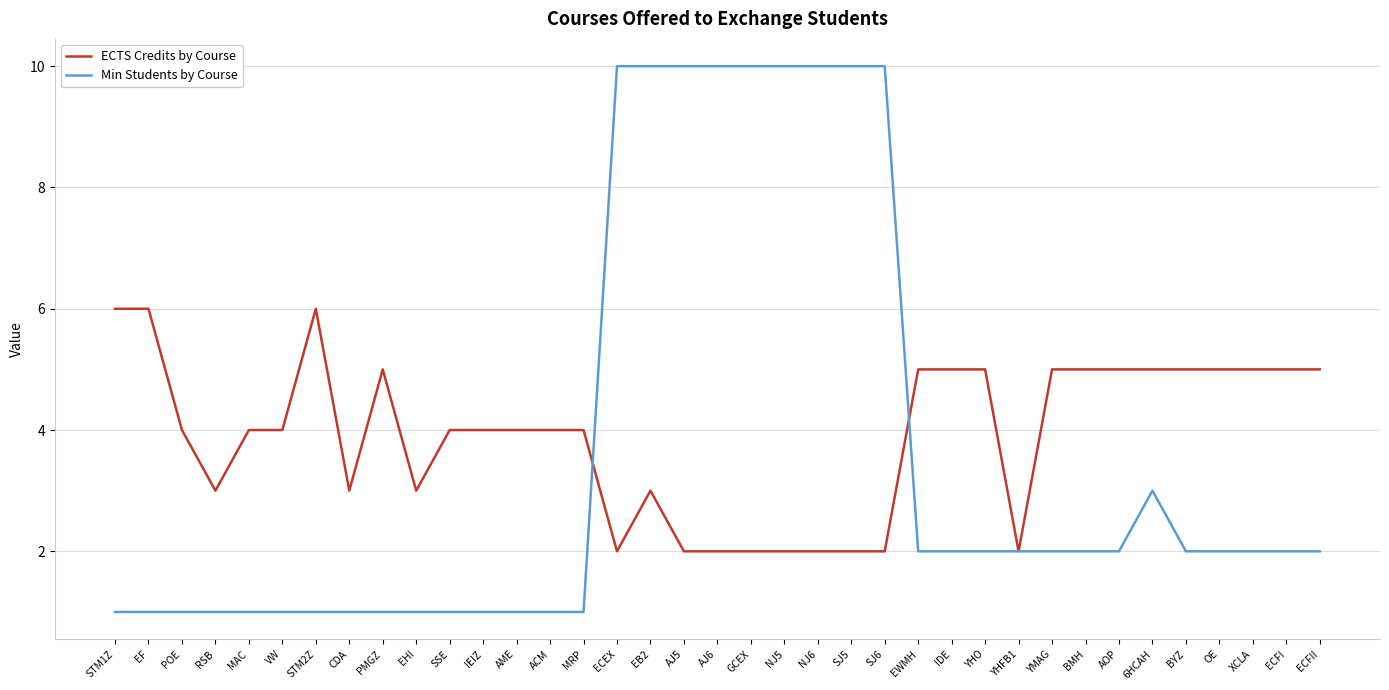

True or false: ECTS Credits by Course has a value of 2 at MAC.

False